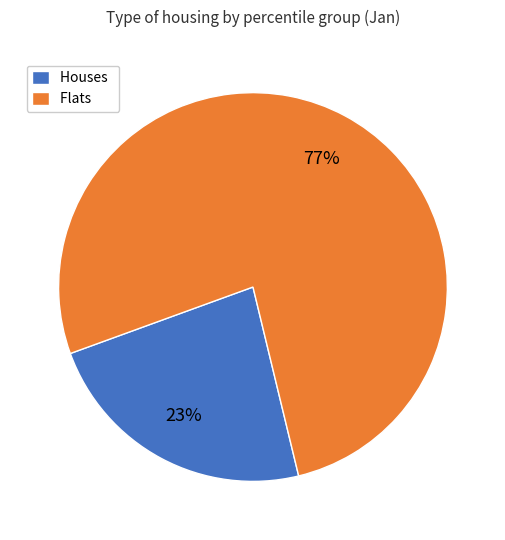

To the nearest percent, what percentage of the pie is Flats?

77%